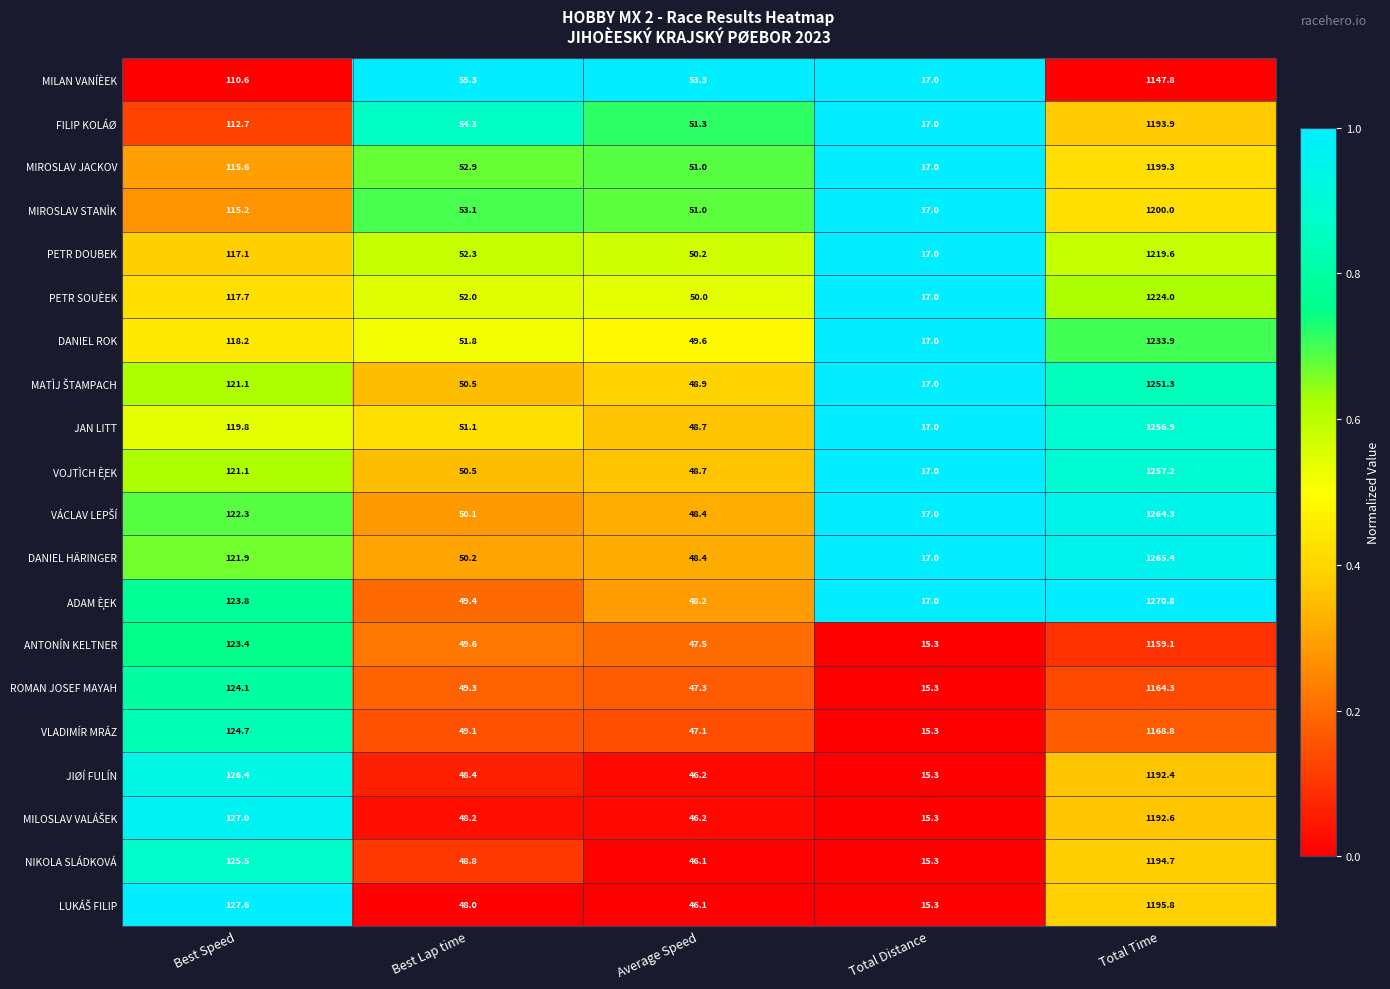

What is the difference between the FILIP KOLÁØ values at Best Speed and Best Lap time?

58.4